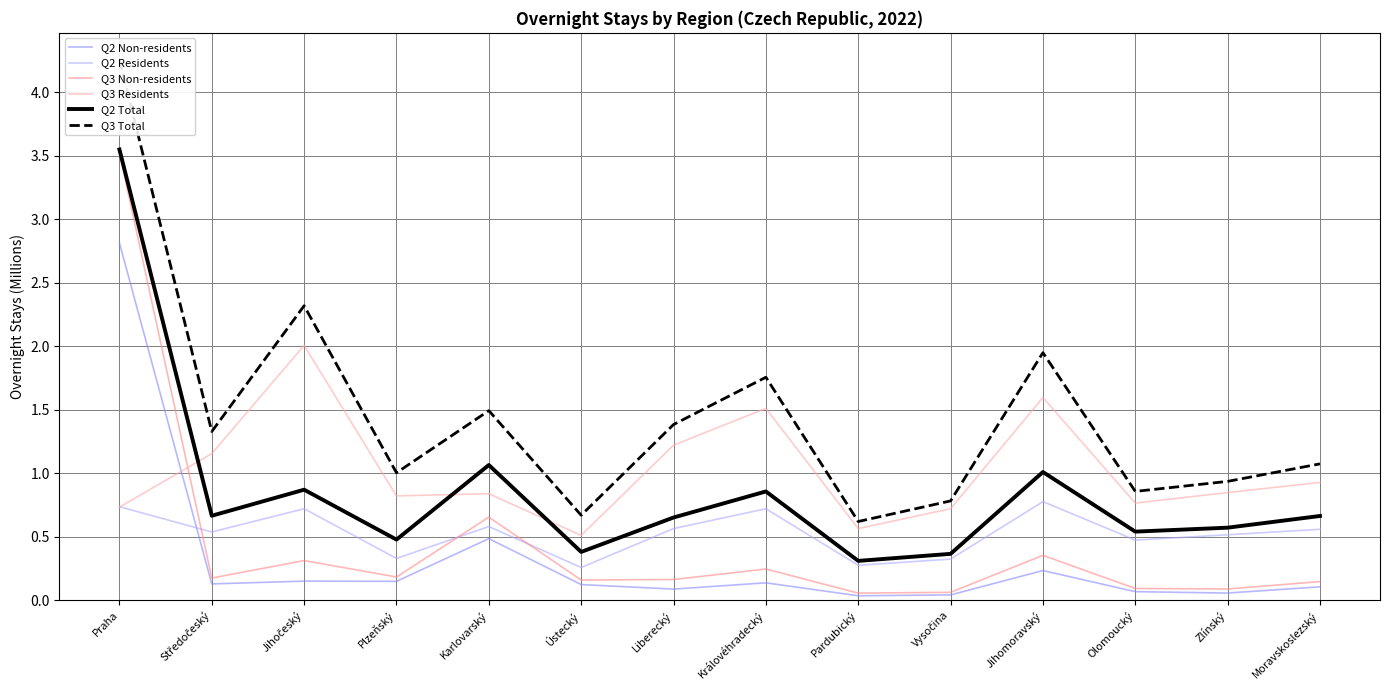

At which category is the sum across all series the highest?

Praha